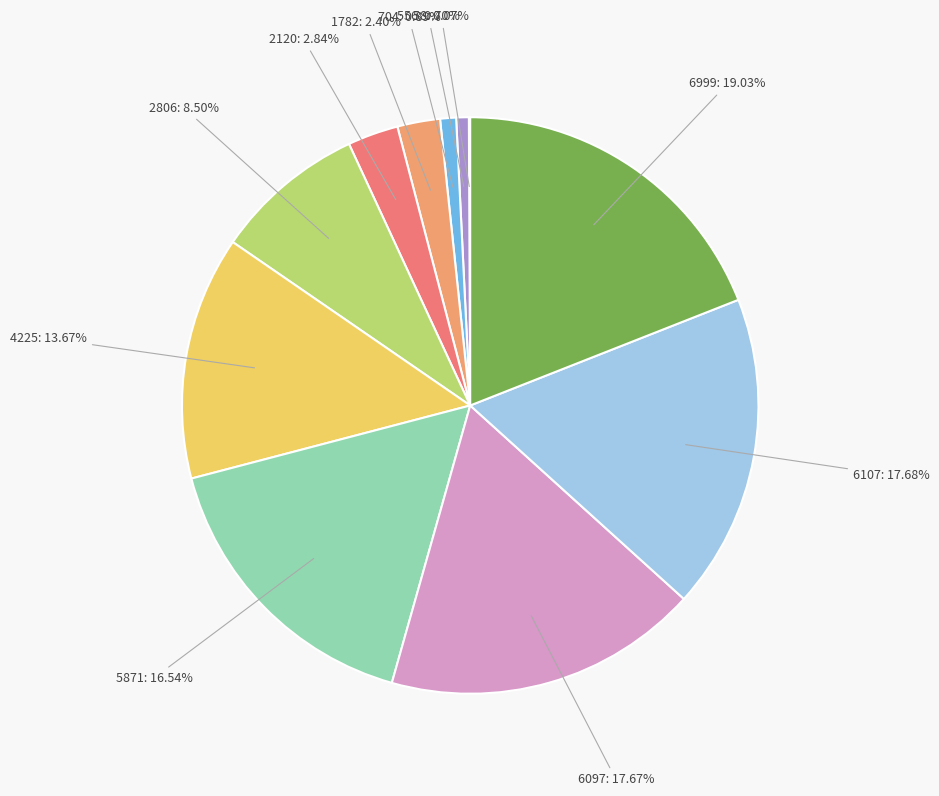

Count the number of slices in the pie.

11